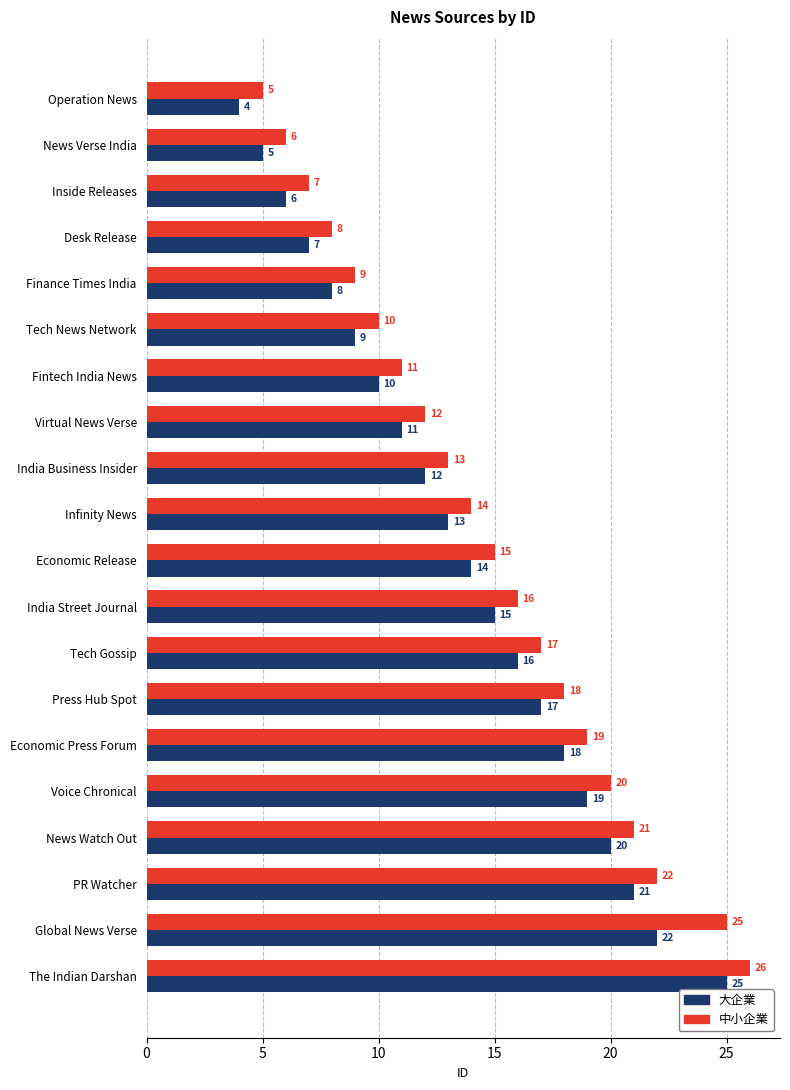

Which series changed the most between Infinity News and Global News Verse?

中小企業